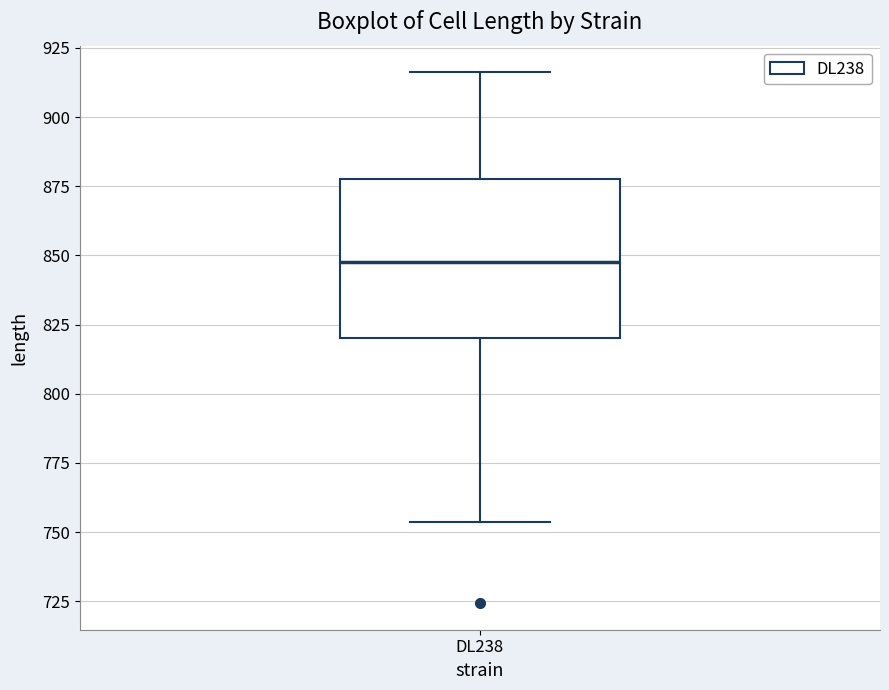

Transcribe this box plot: give where the median line is, the range the box spans, and where the two whiskers end, as read against the y-axis. The values are not printed on the chart, so give them approximately, as read against the axis.

median 850, box 820 to 875, whiskers 755 to 915